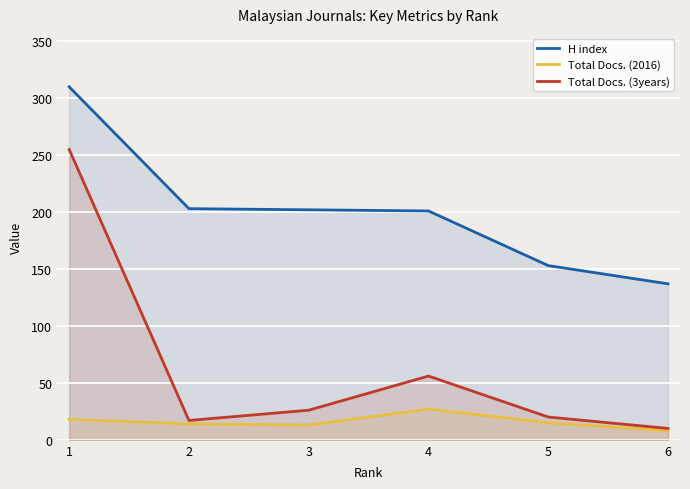

Rank the series by their average value, from highest to lowest.

H index, Total Docs. (3years), Total Docs. (2016)